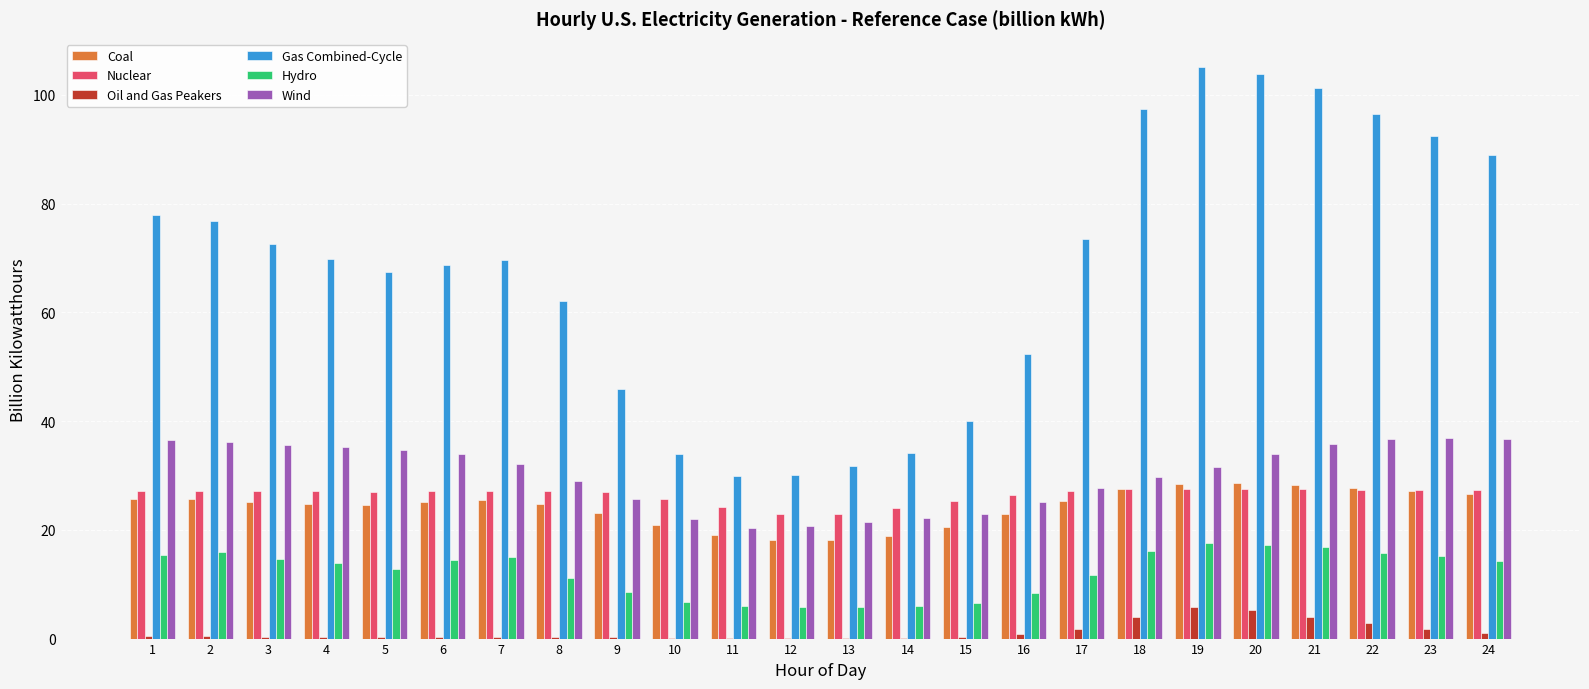

How many distinct data groups are displayed?

6